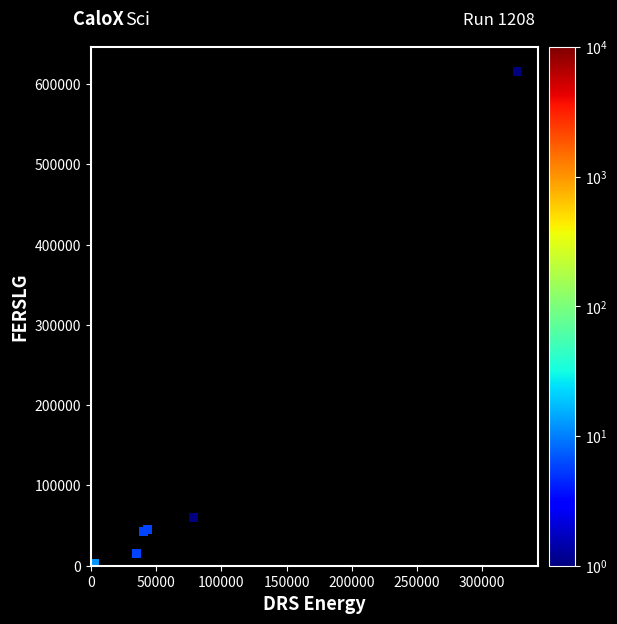

What Y value in the scatter plot is closest to 307750?

59991.3